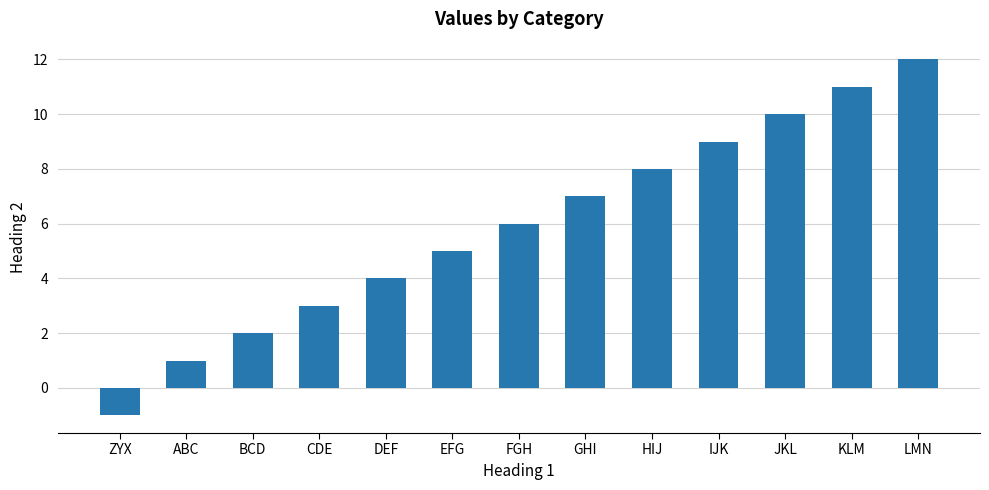

Between GHI and EFG, which is larger?

GHI